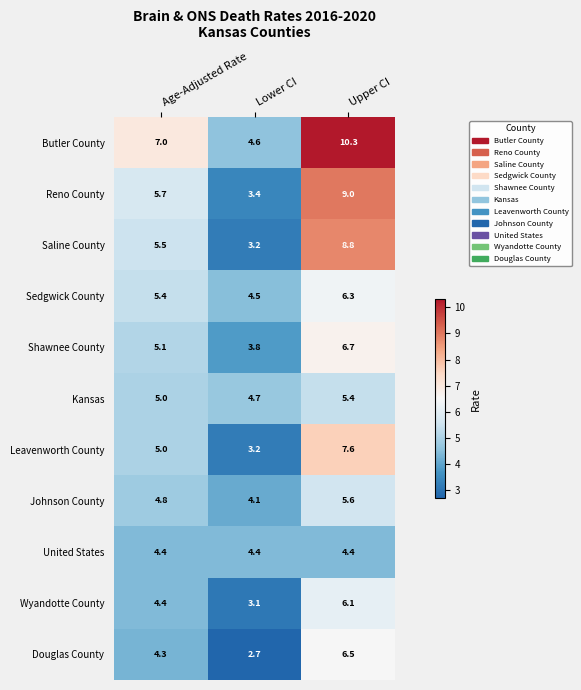

Which series has the widest spread of values?

Butler County